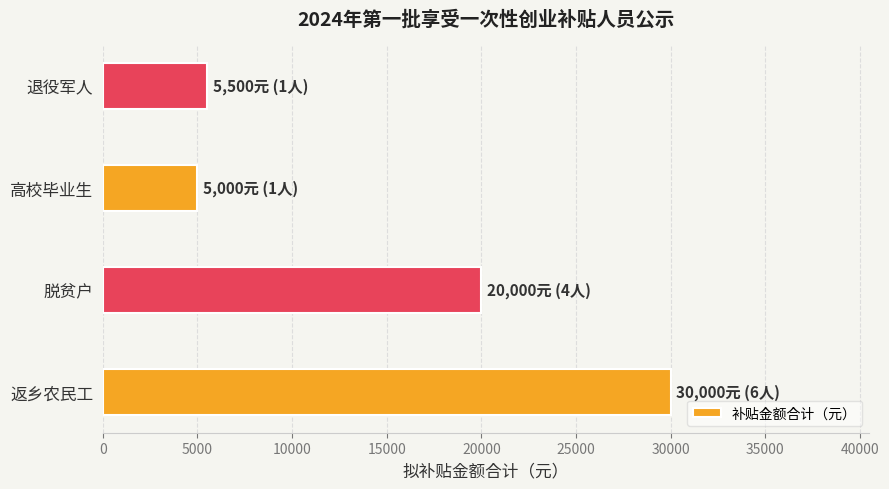

Where is the data nearest to the value 17500?

脱贫户